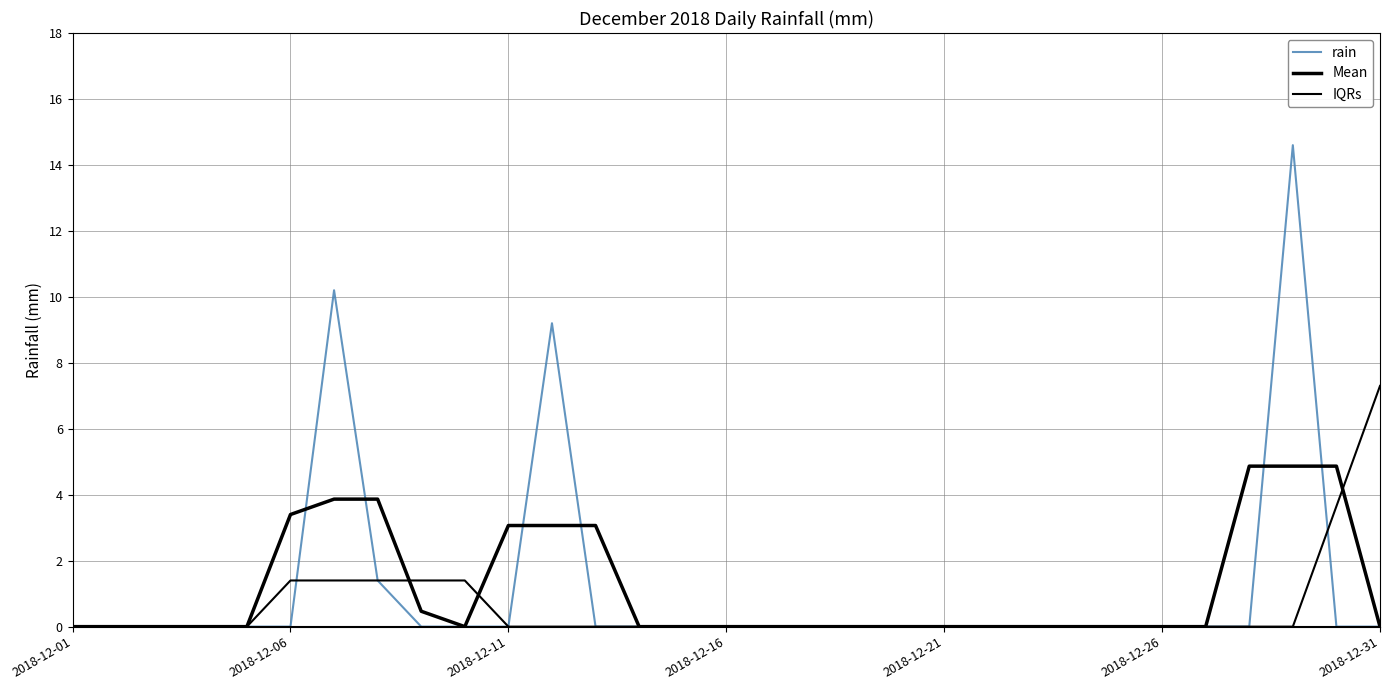

Which series has the largest total across all categories?

rain